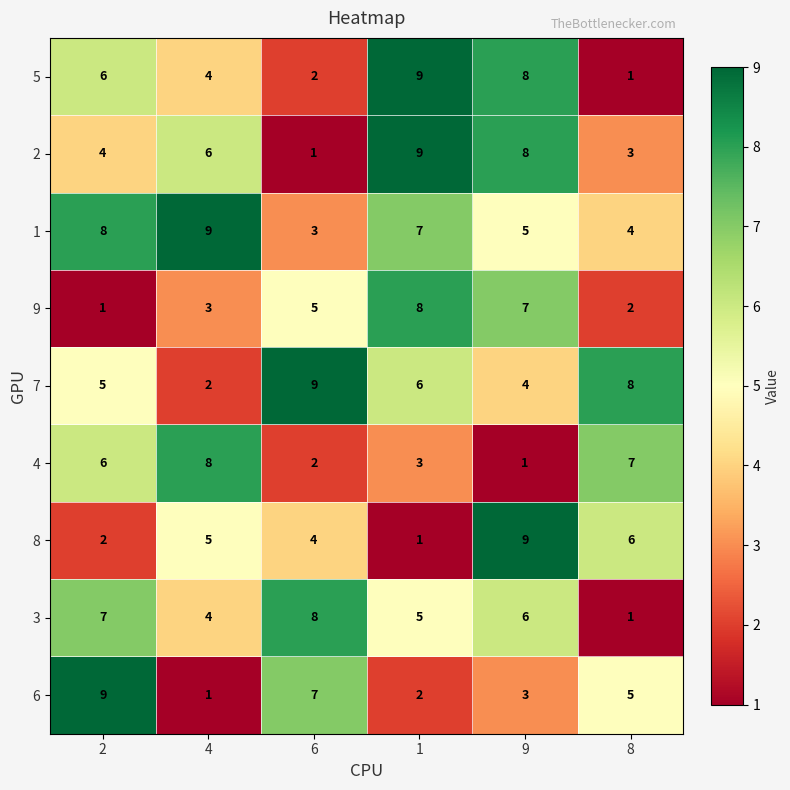

What is the sum of the 4 values at 4 and 2?

14